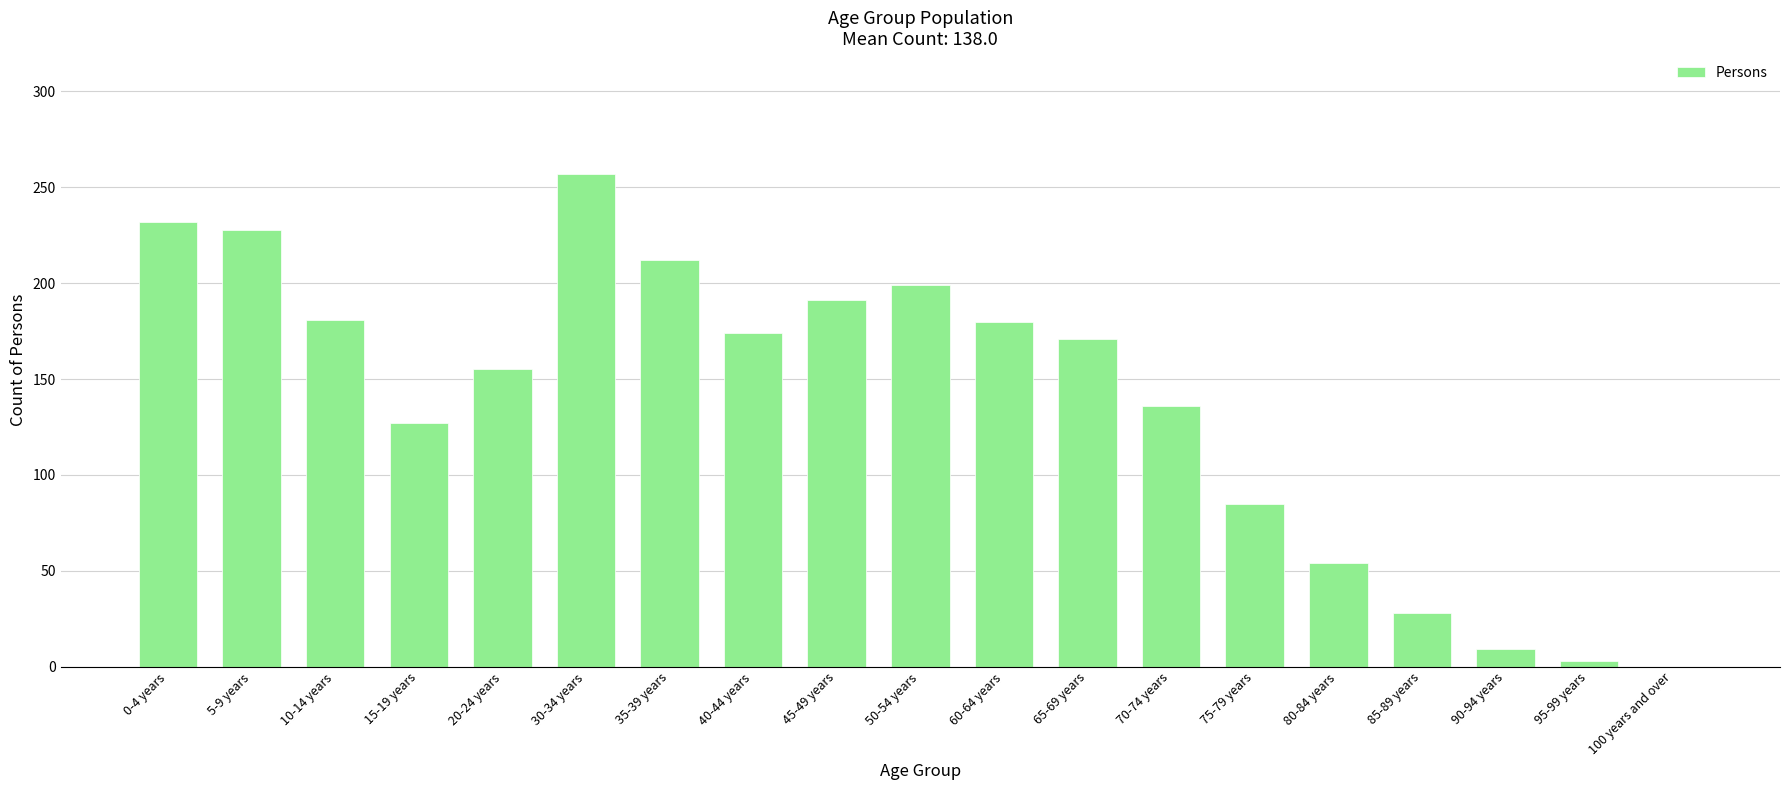

Between 100 years and over and 30-34 years, which is larger?

30-34 years